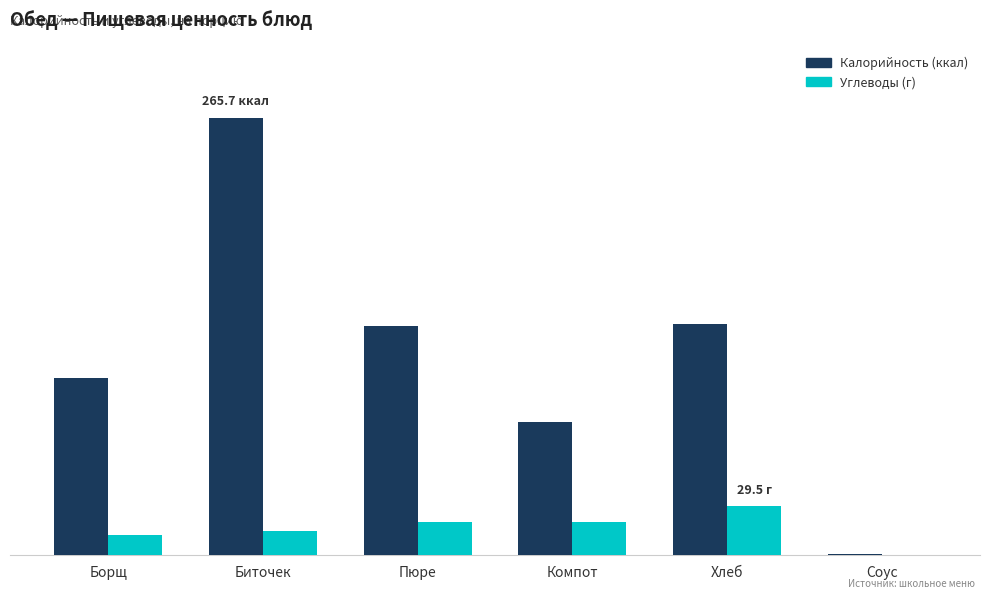

What is the label of the 5th bar from the right?

Биточек